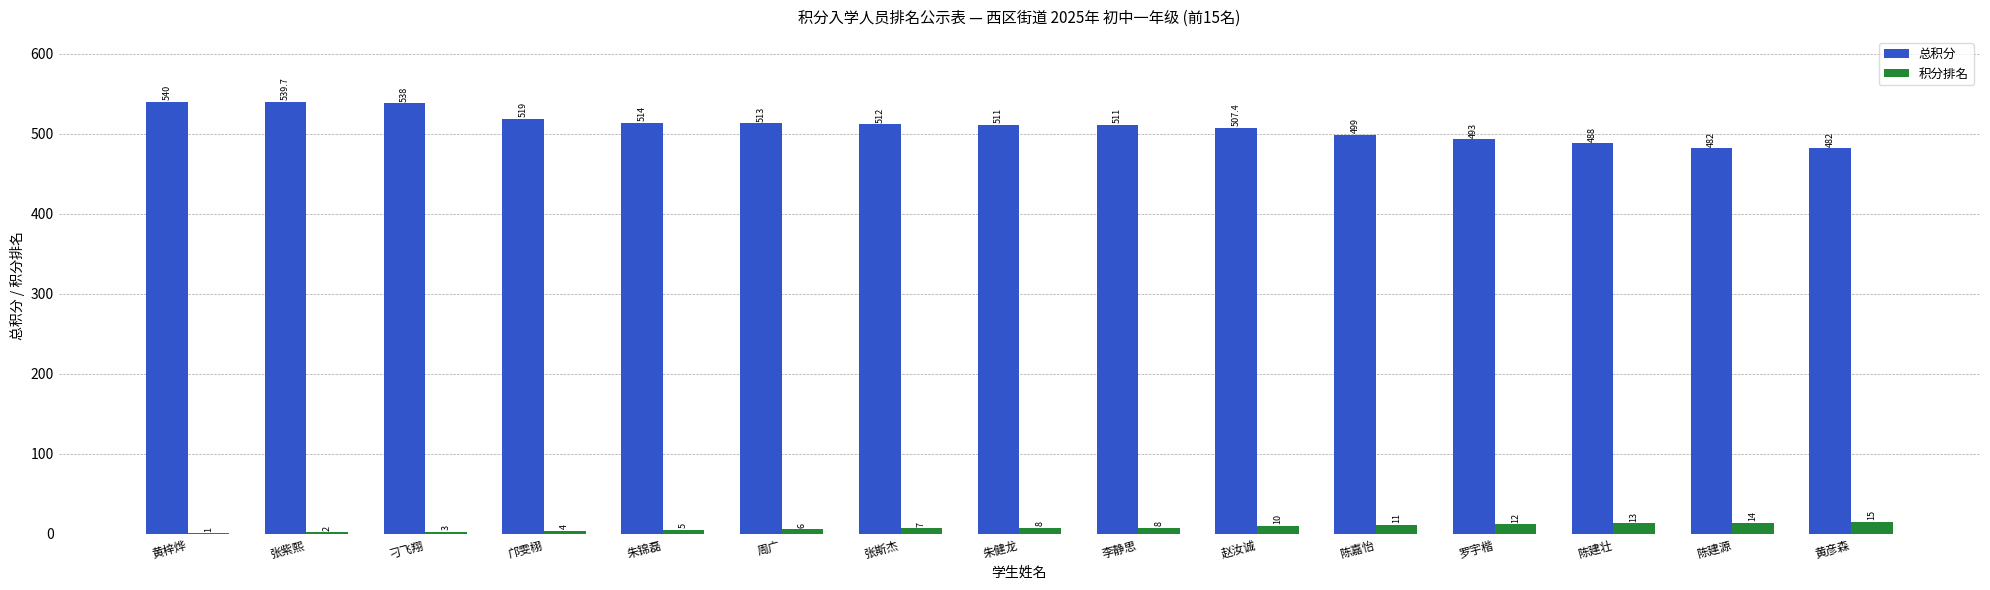

Between 周广 and 黄彦森, which series saw the biggest shift?

总积分